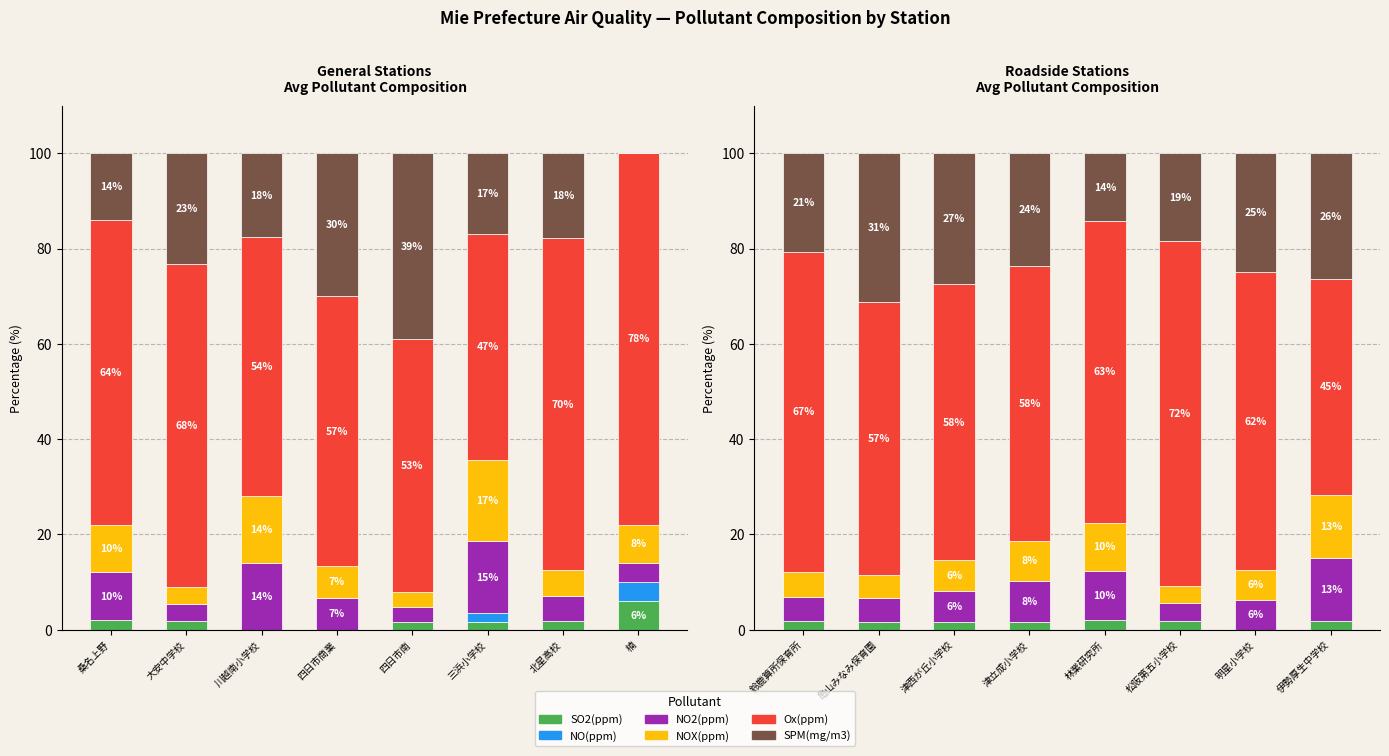

How many groups of bars are there?

8